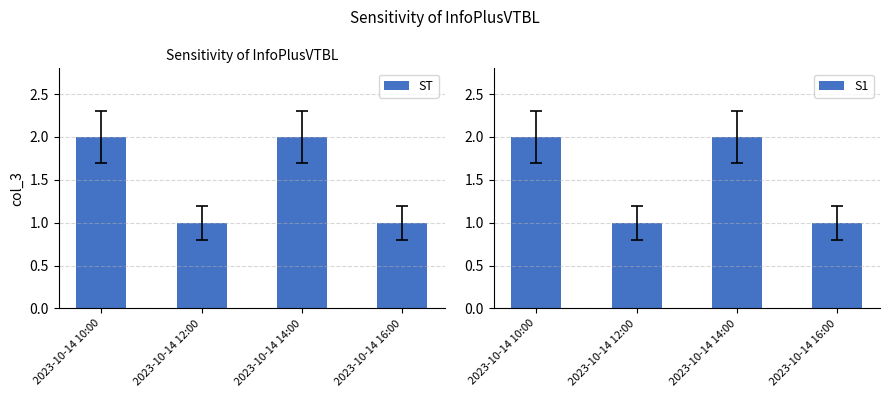

At how many categories does at least one series exceed 1?

2